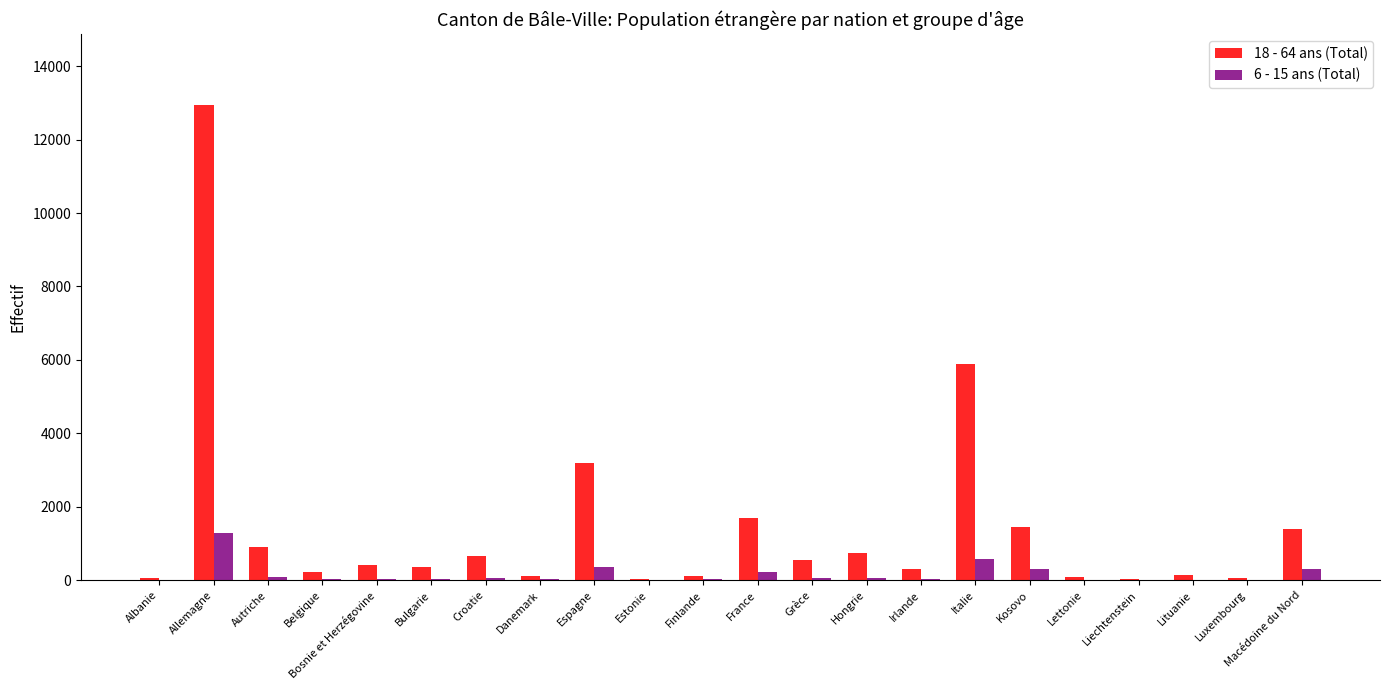

What is the maximum value shown in the chart?

12935